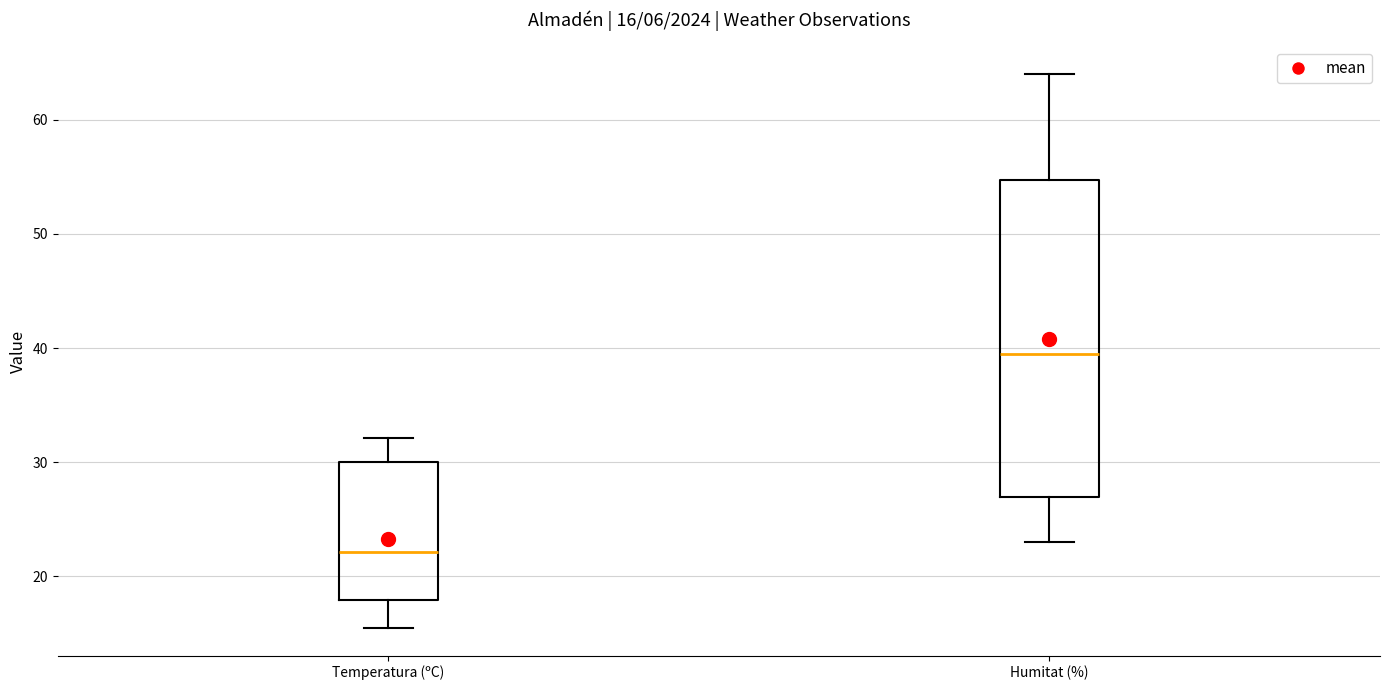

Which box is the tallest, from its lower edge to its upper edge?

Humitat (%)